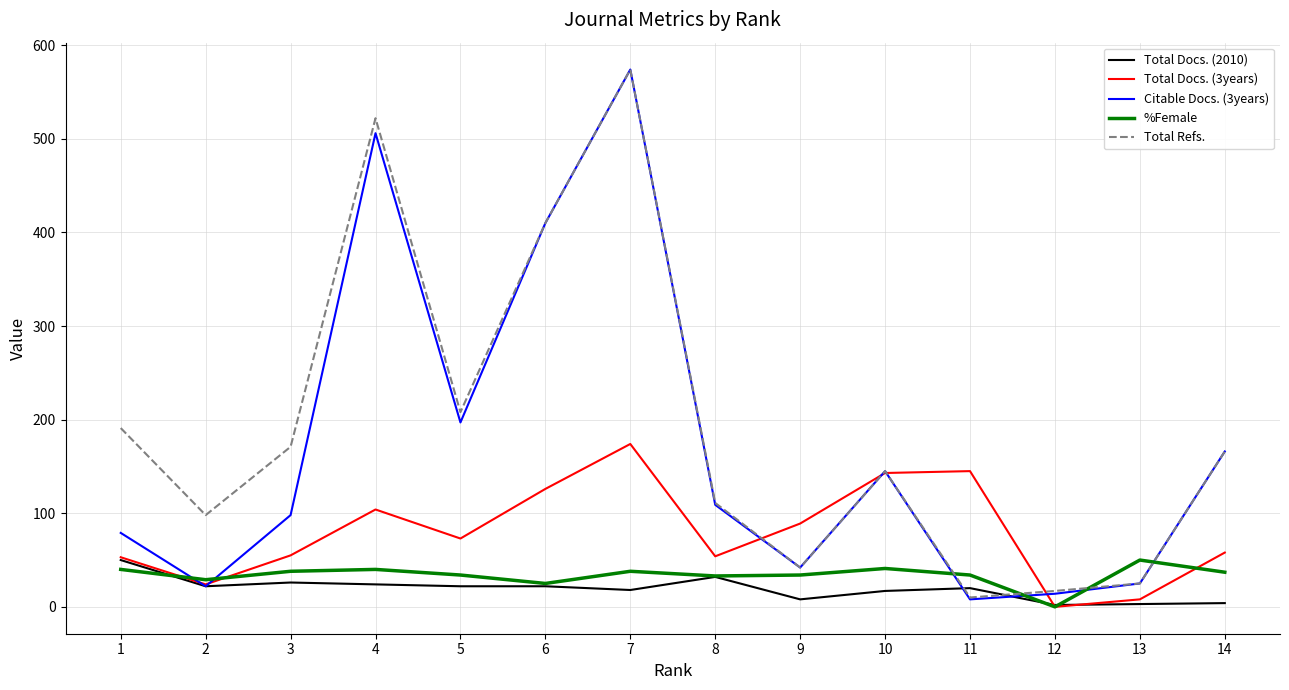

Between 1 and 7, which series saw the biggest shift?

Citable Docs. (3years)